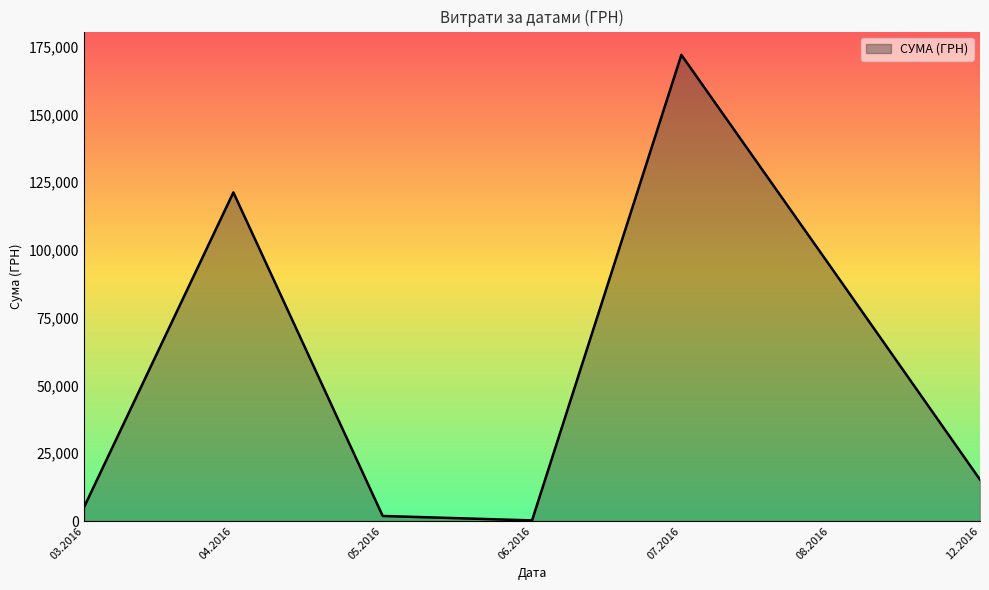

Between 04.2016 and 12.2016, which is larger?

04.2016